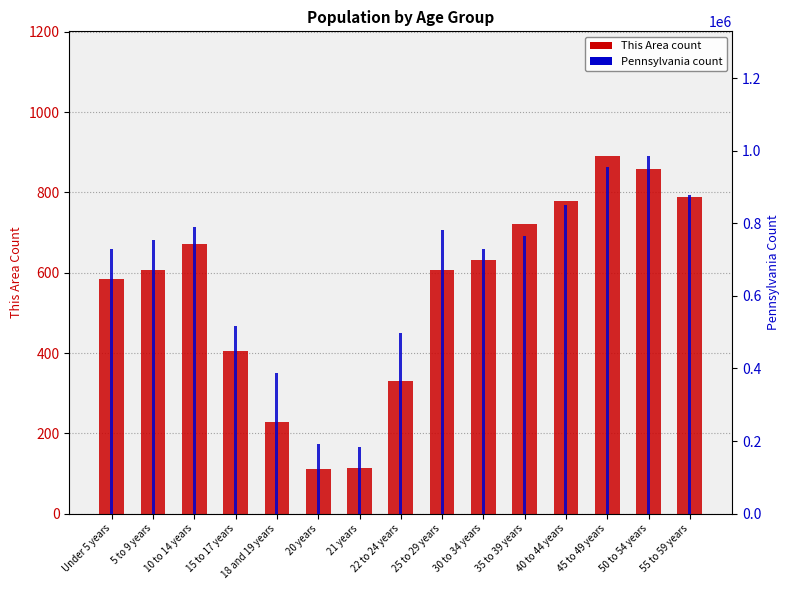

Which series has the largest total across all categories?

Pennsylvania count